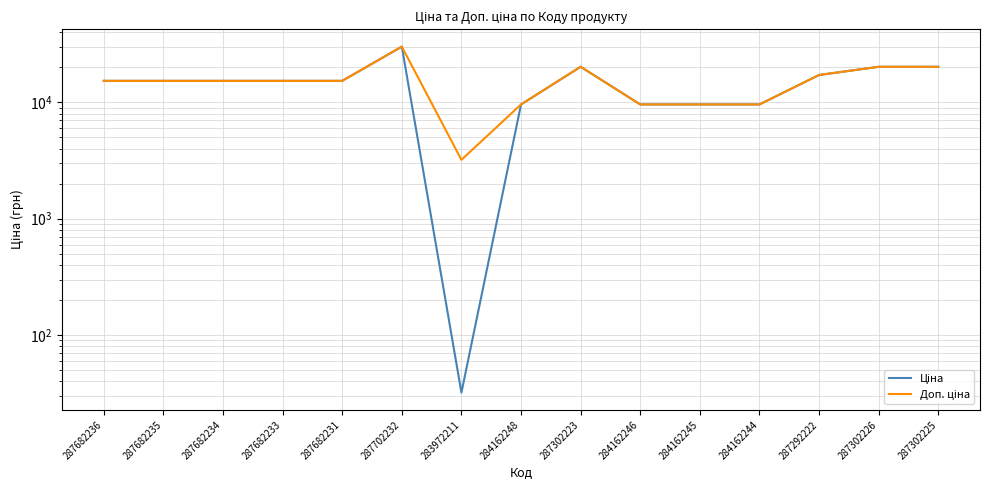

What position from the right is 287302225?

1